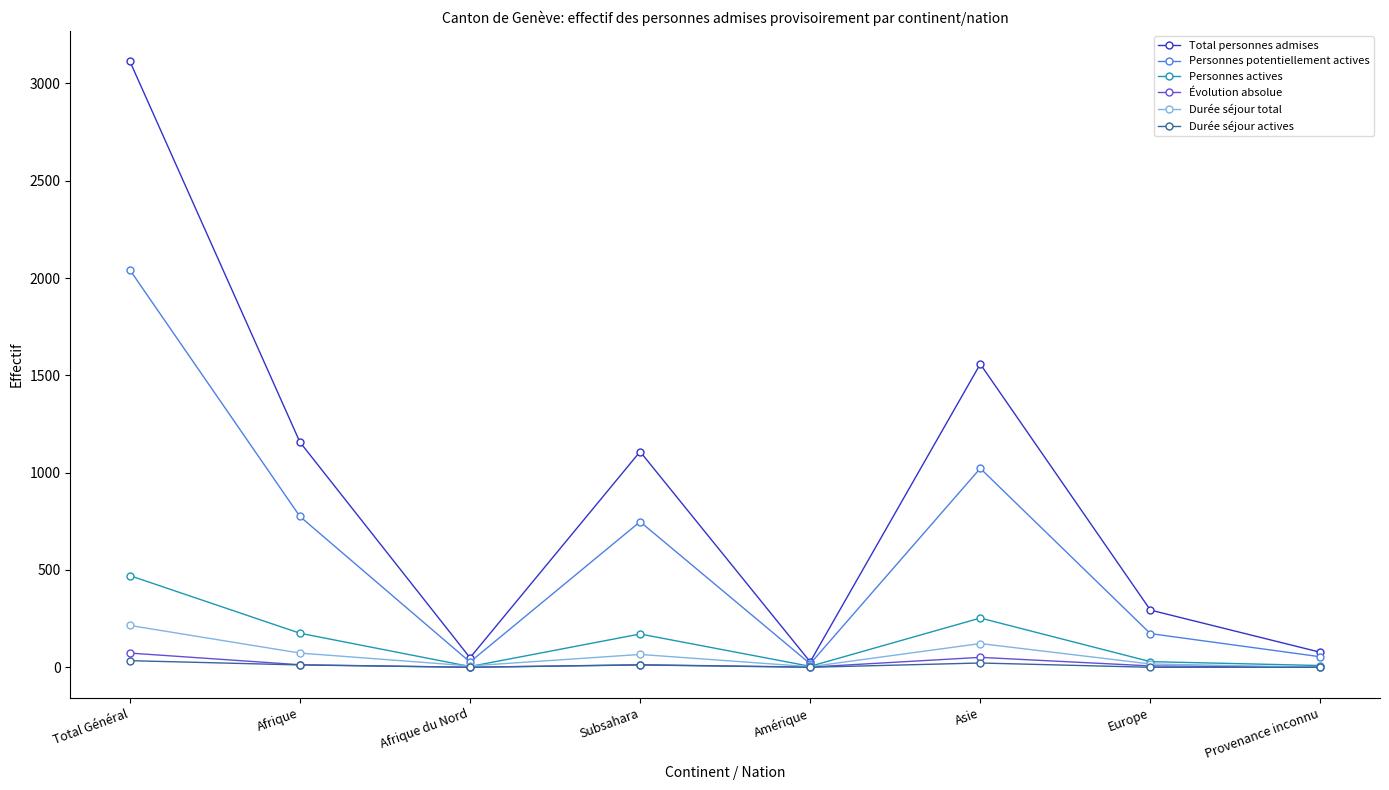

Which series has the largest total across all categories?

Total personnes admises